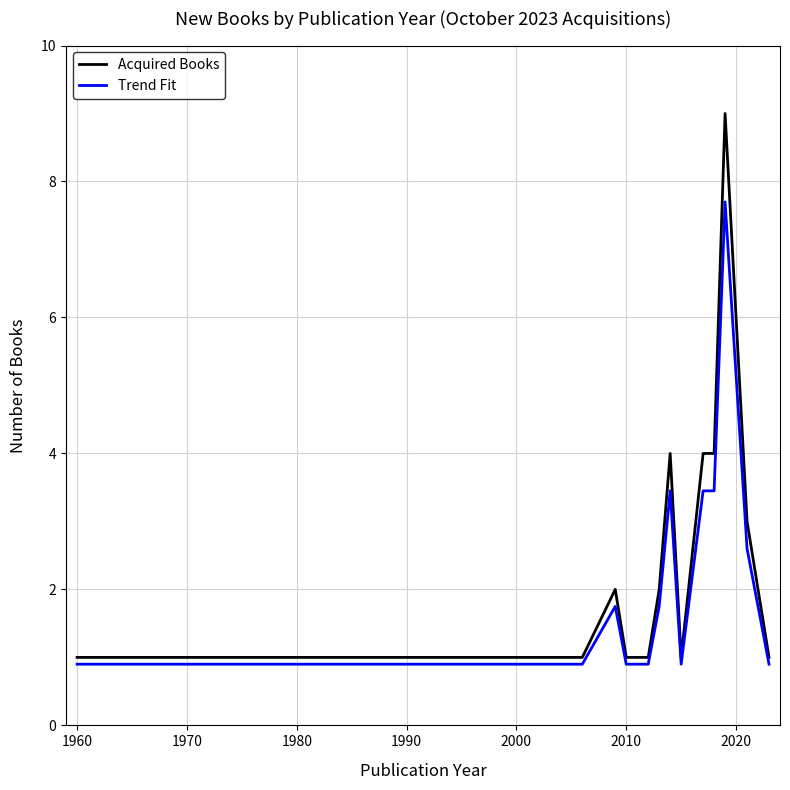

True or false: Acquired Books and Trend Fit cross at least once.

False